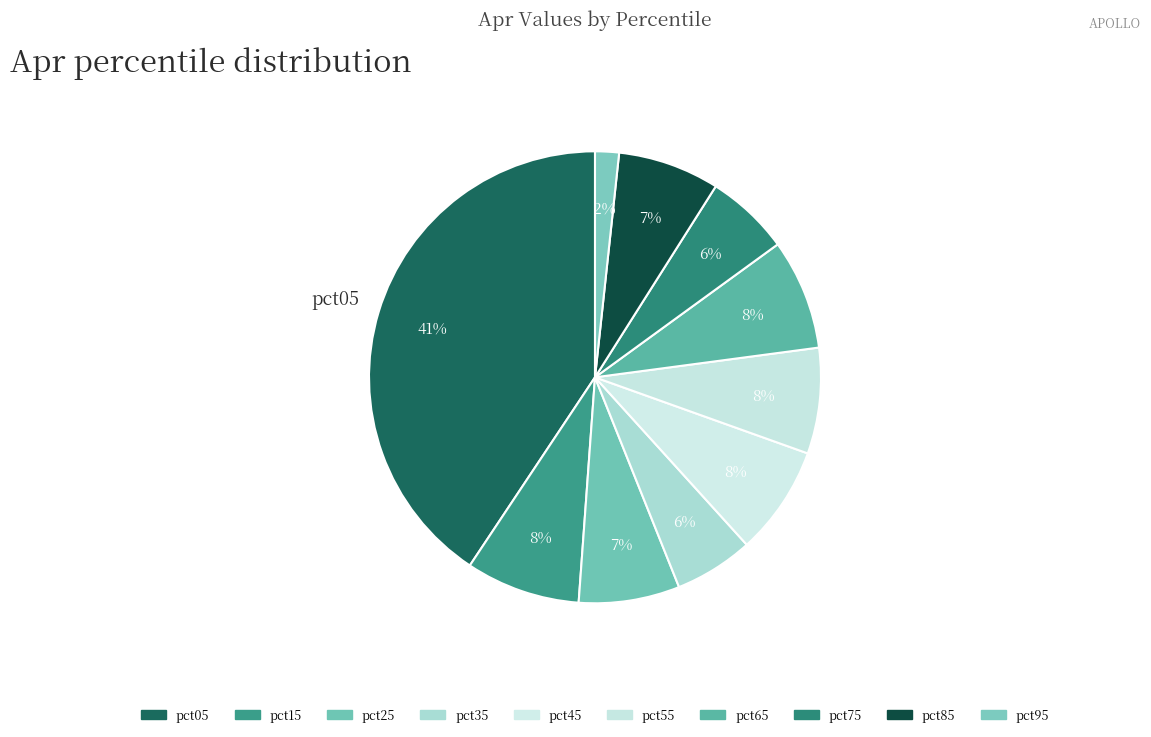

Rank the categories by value from highest to lowest.

pct05, pct15, pct65, pct45, pct55, pct85, pct25, pct75, pct35, pct95